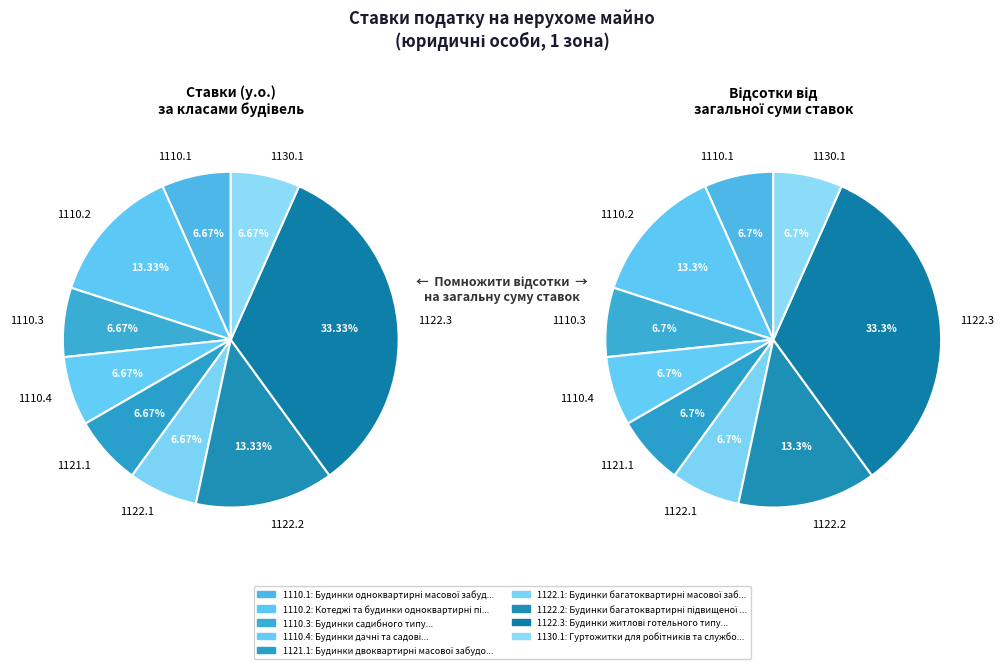

How many segments does this pie chart have?

9